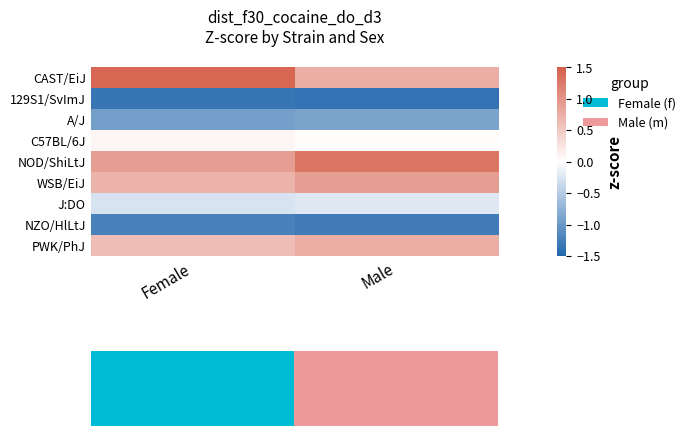

At Male, list the series in order from smallest to largest.

129S1/SvImJ, NZO/HlLtJ, A/J, J:DO, C57BL/6J, CAST/EiJ, PWK/PhJ, WSB/EiJ, NOD/ShiLtJ